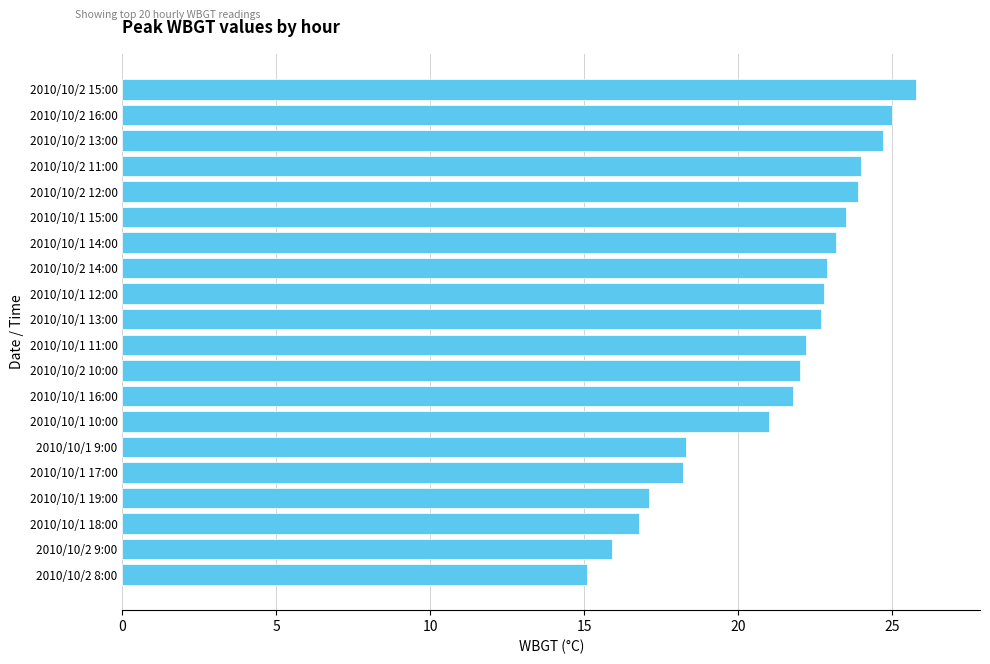

What is the maximum value shown in the chart?

25.8